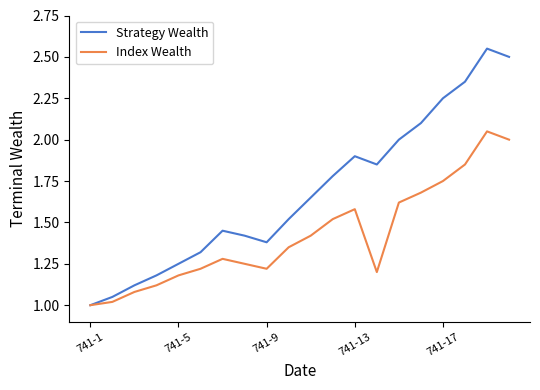

Which series has the widest spread of values?

Strategy Wealth